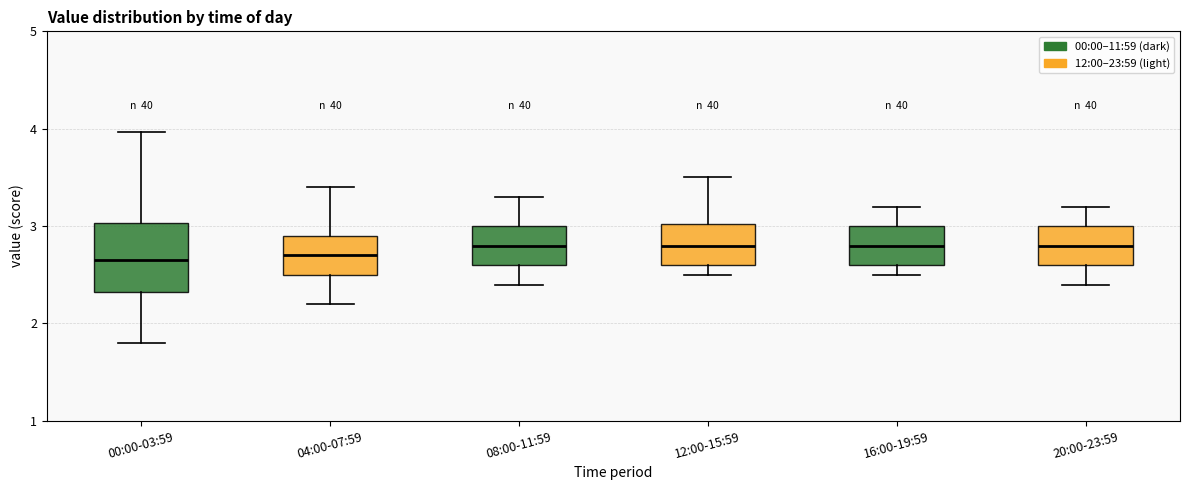

Which box is the tallest, from its lower edge to its upper edge?

00:00-03:59